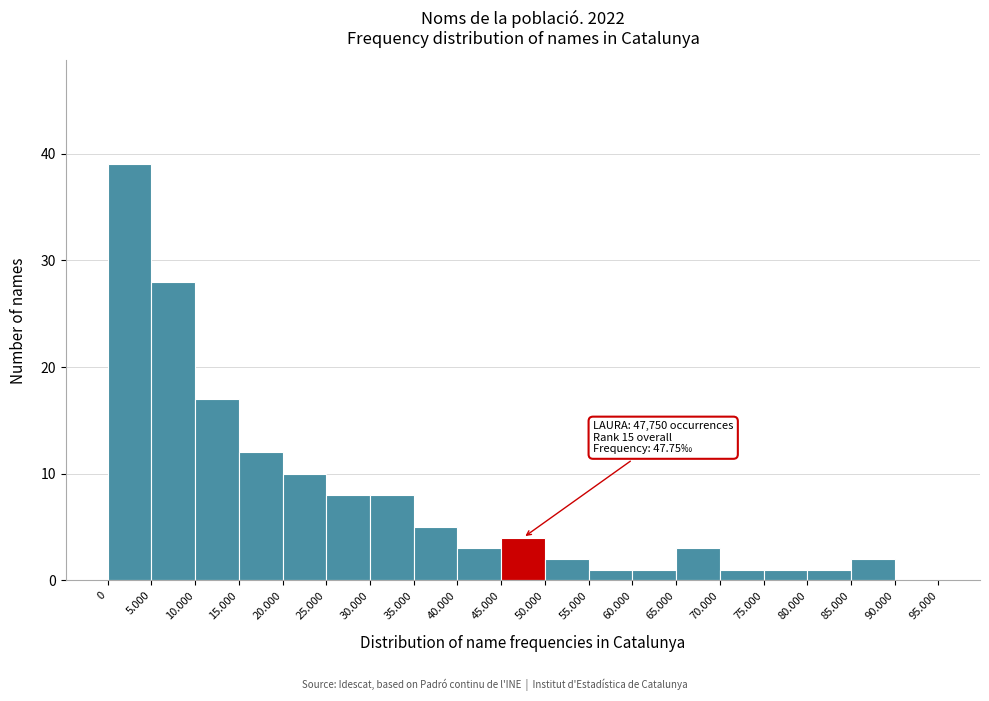

Reading right to left, list all the values displayed in this chart.

90.000=0	85.000=2	80.000=1	75.000=1	70.000=1	65.000=3	60.000=1	55.000=1	50.000=2	45.000=4	40.000=3	35.000=5	30.000=8	25.000=8	20.000=10	15.000=12	10.000=17	5.000=28	0=39